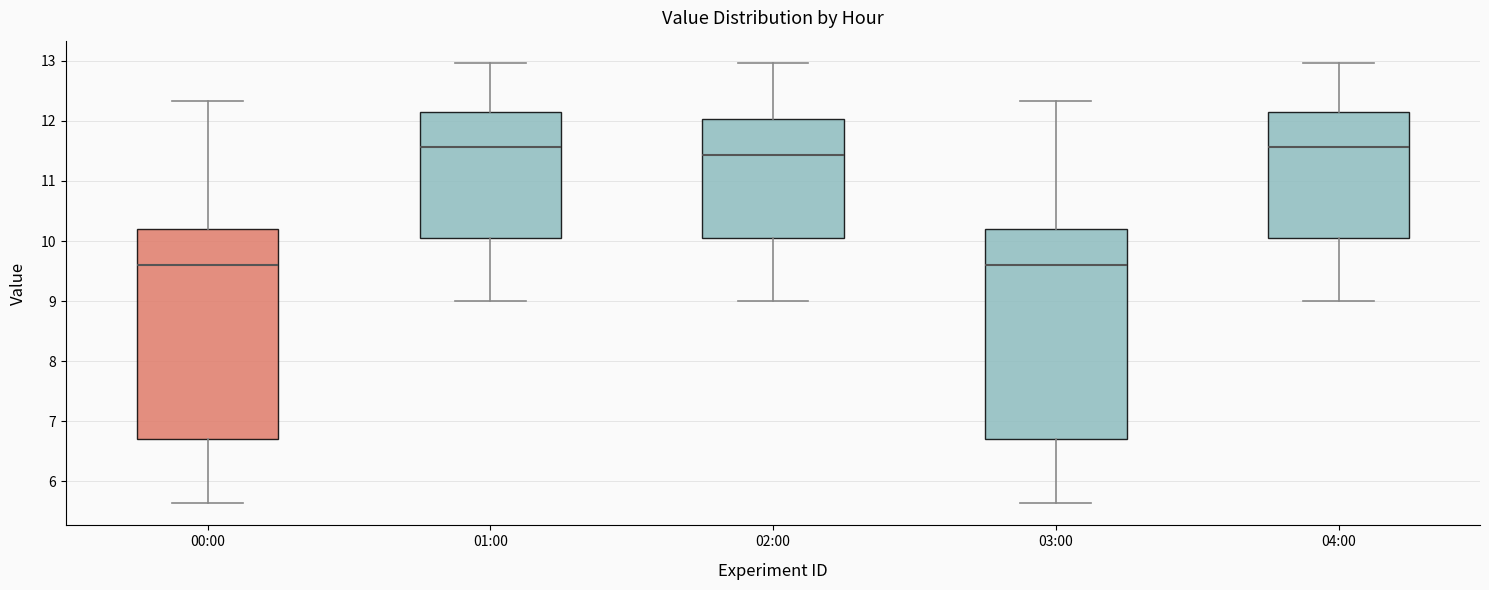

Where does the median line of the box for 04:00 sit on the y-axis? The values are not printed on the chart, so give them approximately, as read against the axis.

11.6